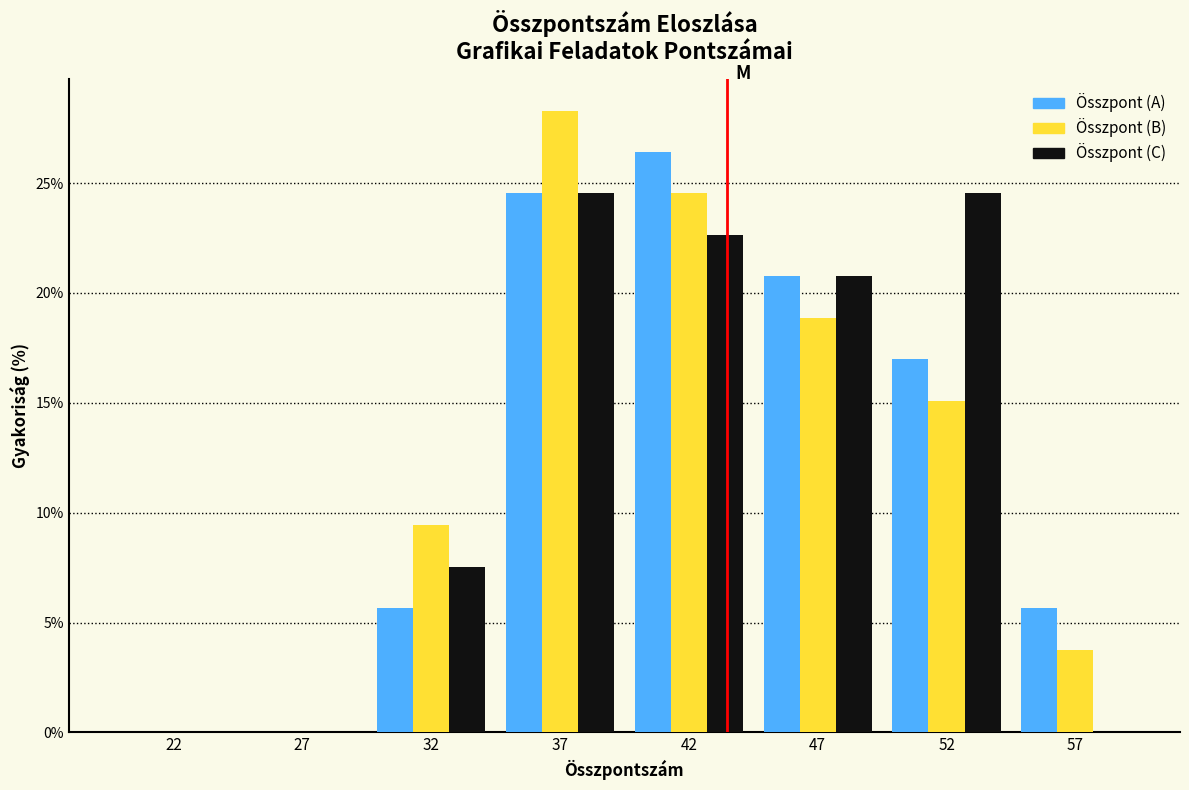

Reading left to right, extract all data points from this chart.

Összpont (A): 22=0.0	27=0.0	32=5.7	37=24.5	42=26.4	47=20.8	52=17.0	57=5.7
Összpont (B): 22=0.0	27=0.0	32=9.4	37=28.3	42=24.5	47=18.9	52=15.1	57=3.8
Összpont (C): 22=0.0	27=0.0	32=7.5	37=24.5	42=22.6	47=20.8	52=24.5	57=0.0